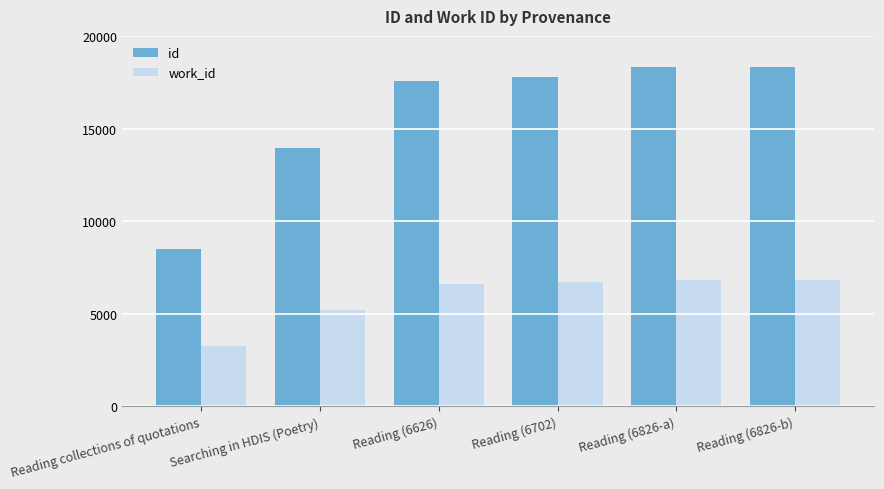

How many values in the work_id series are below 6702?

3